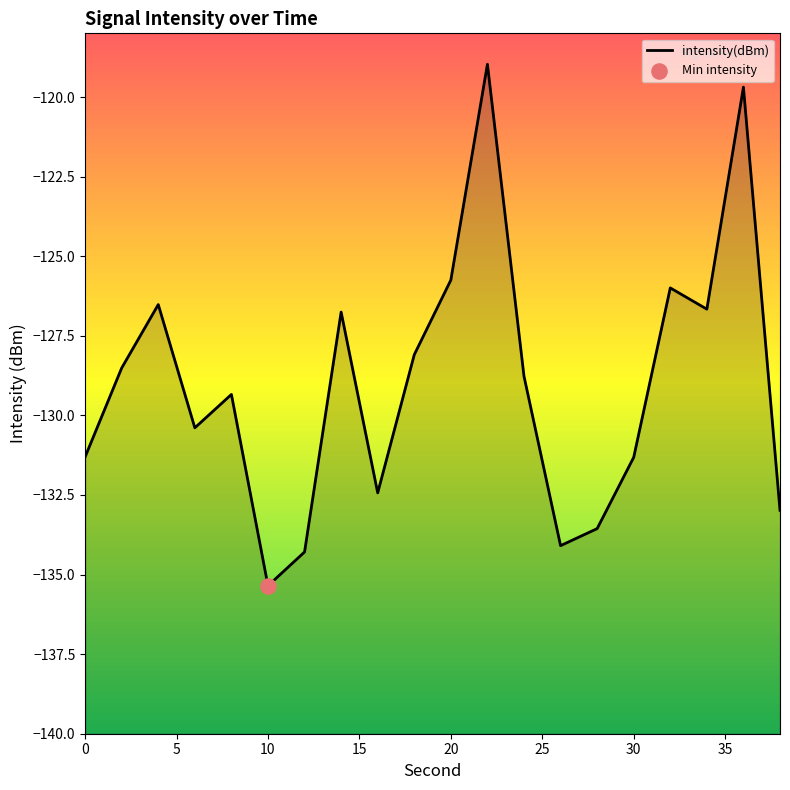

Between 0 and 32, which is larger?

32